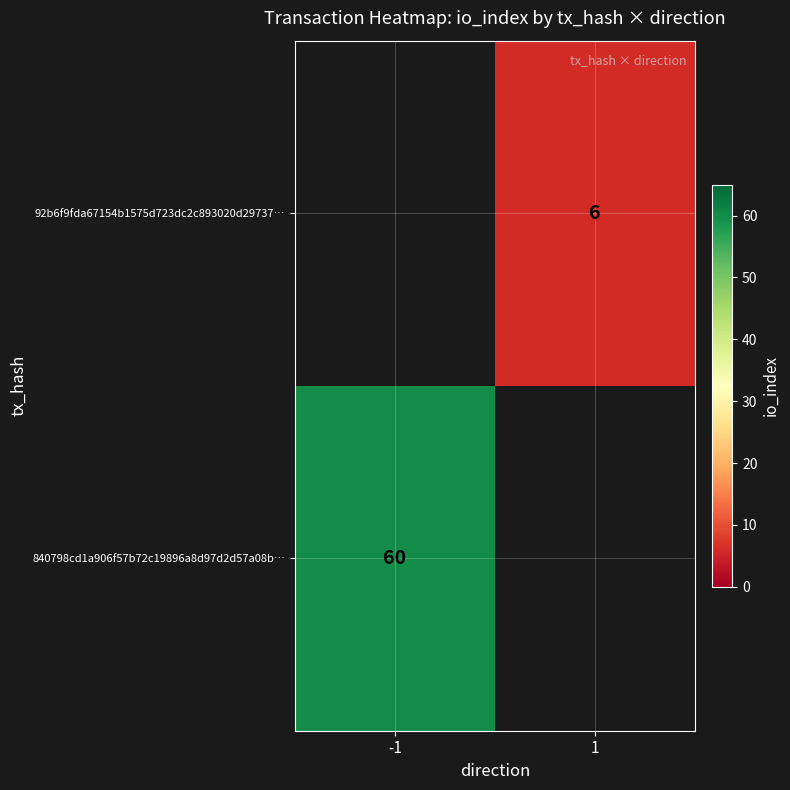

The value of 840798cd1a906f57b72c19896a8d97d2d57a08b… at -1 is 60. True or false?

True